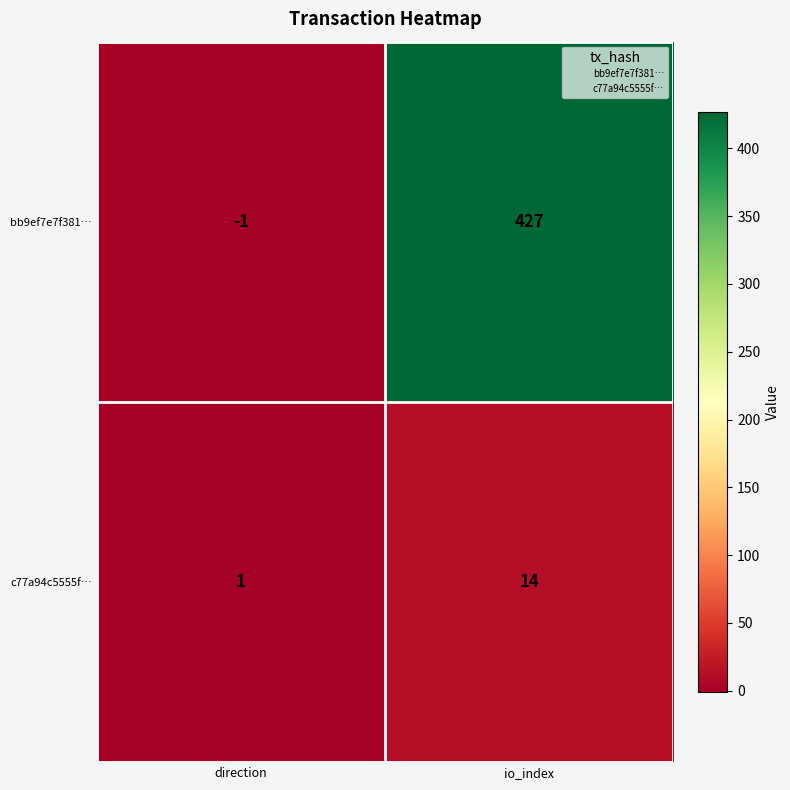

Which series has the largest total across all categories?

bb9ef7e7f381…